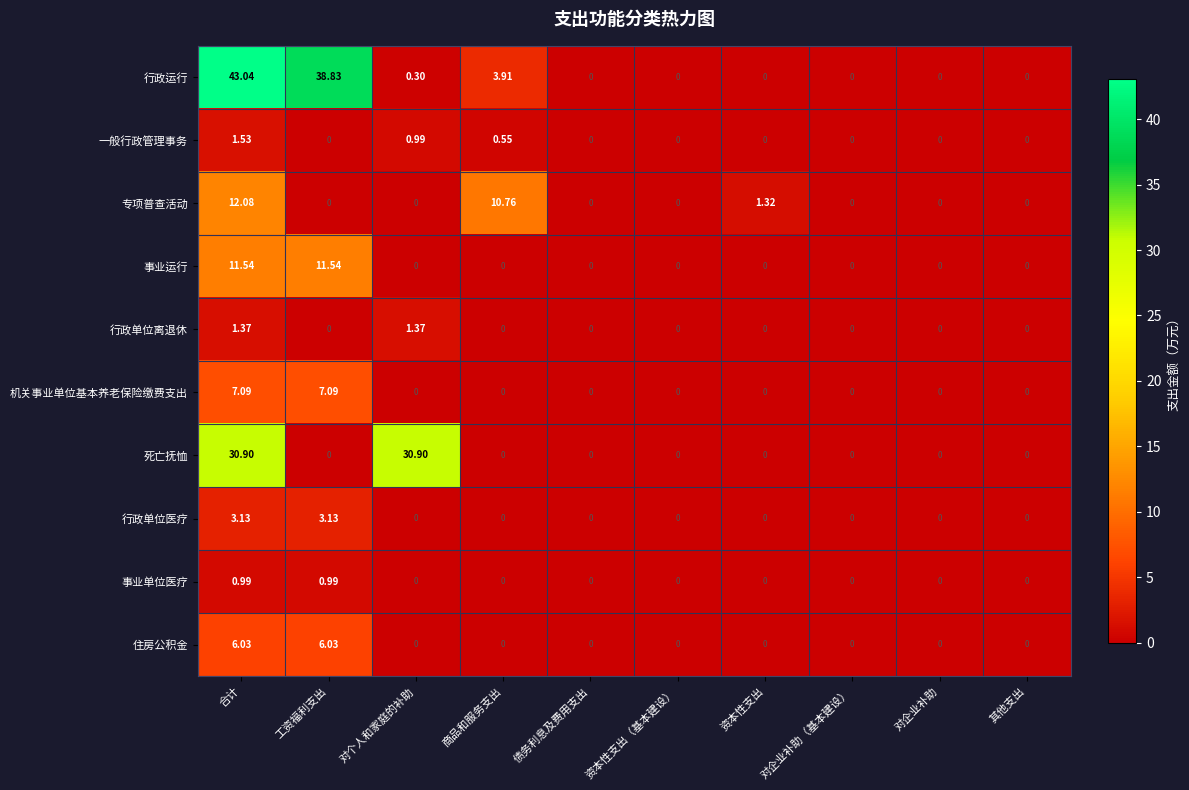

How many values in the 行政运行 series exceed 0?

4